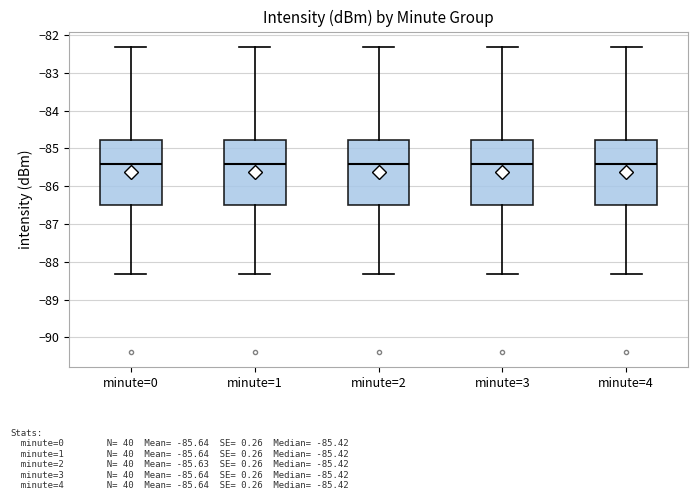

Where does the median line of the box for minute=4 sit on the y-axis? The values are not printed on the chart, so give them approximately, as read against the axis.

-85.4